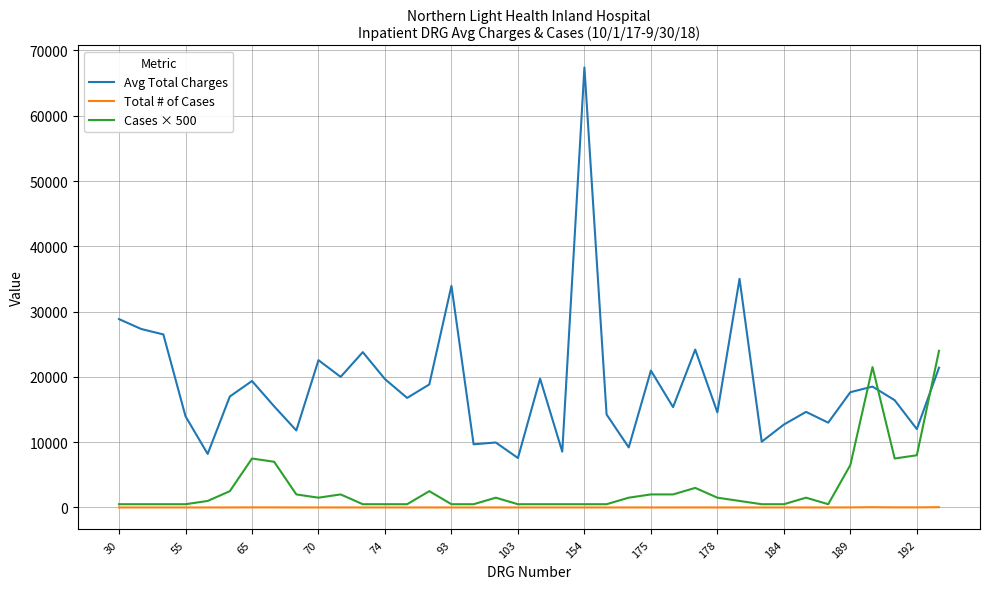

Which series has the largest total across all categories?

Avg Total Charges